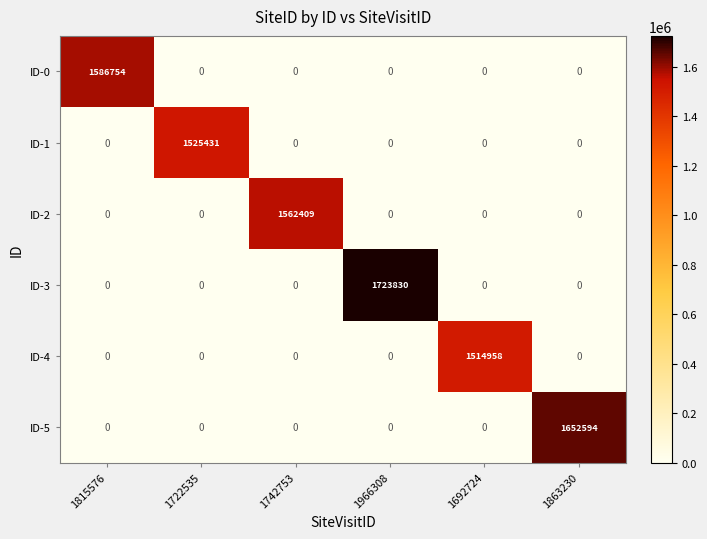

The value of ID-3 at 1815576 is 0. True or false?

True